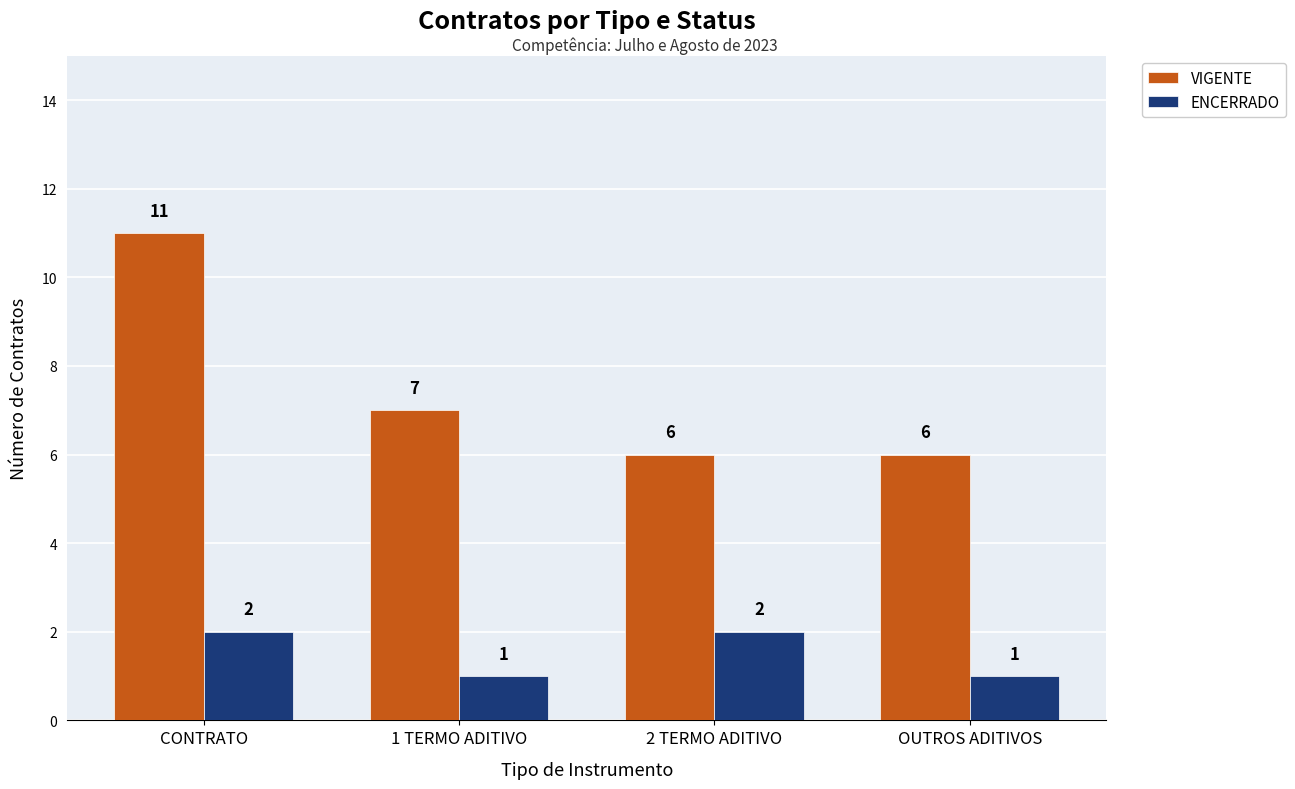

Which series has the largest range (max minus min)?

VIGENTE